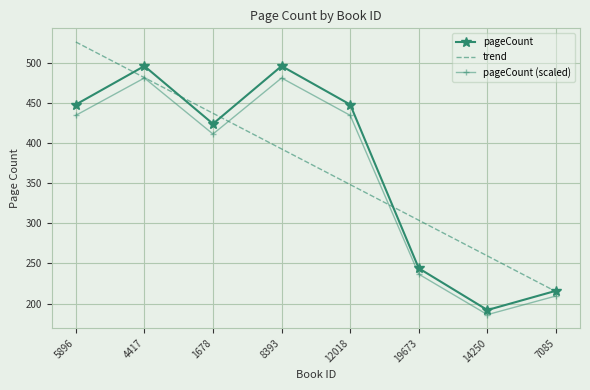

True or false: pageCount (scaled) and pageCount intersect in this chart.

False